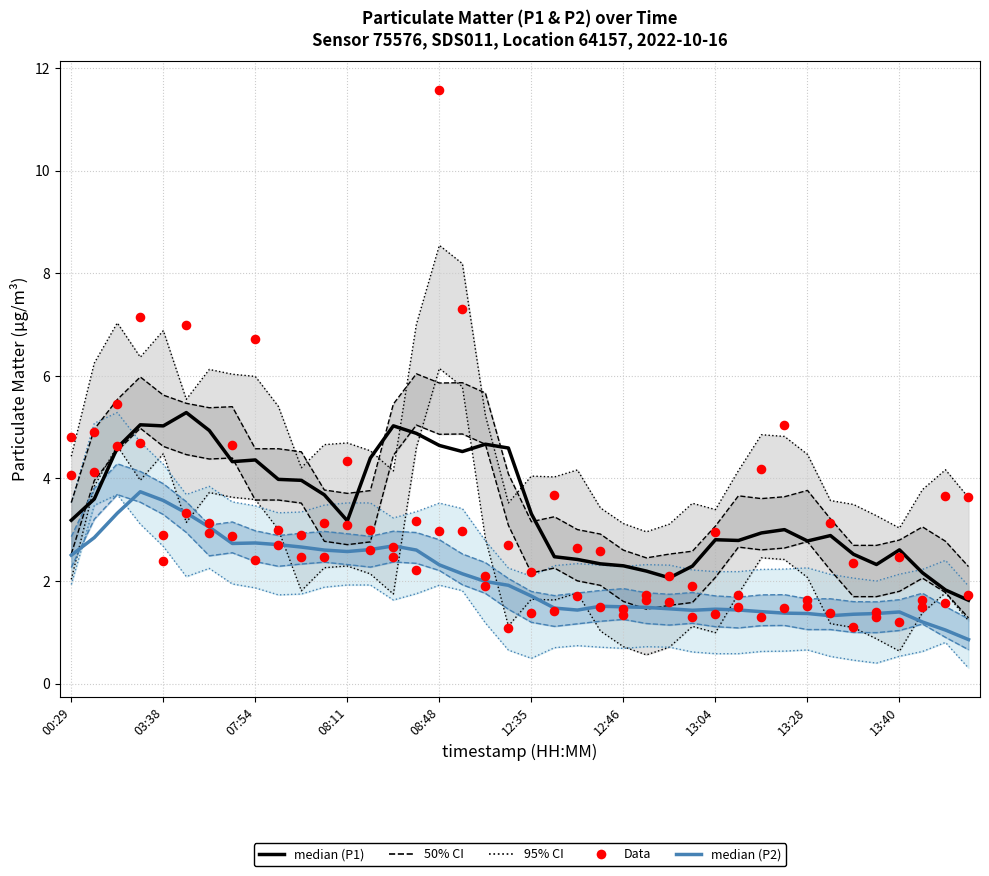

At how many categories does at least one series exceed 10?

1